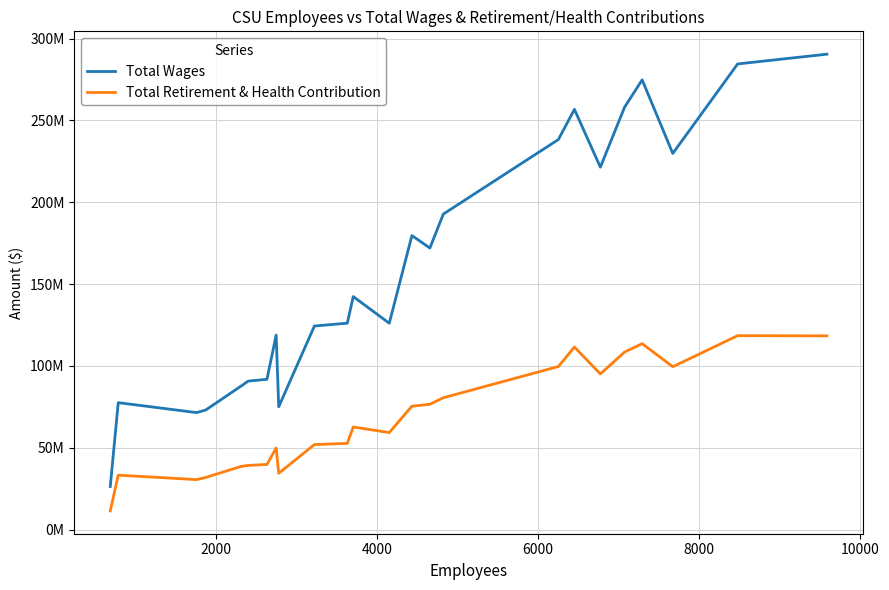

Does the chart display data point markers on the line(s)?

No